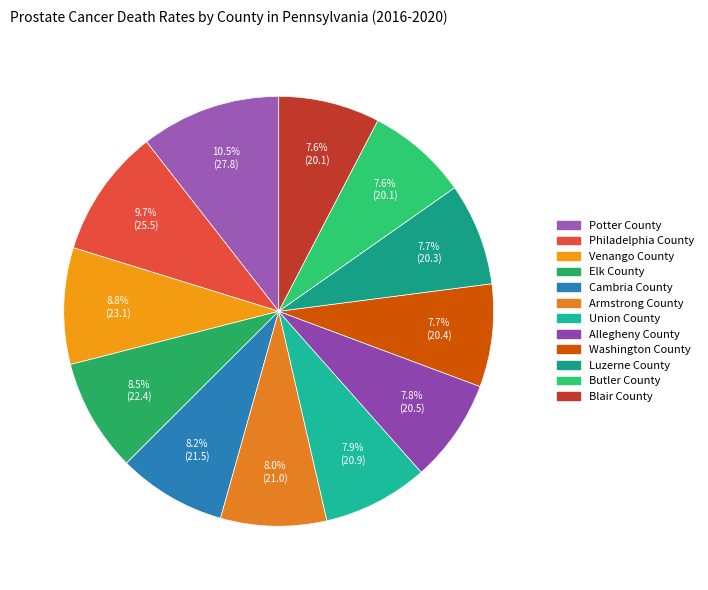

What percentage is the Cambria County slice, to the nearest percent?

8%